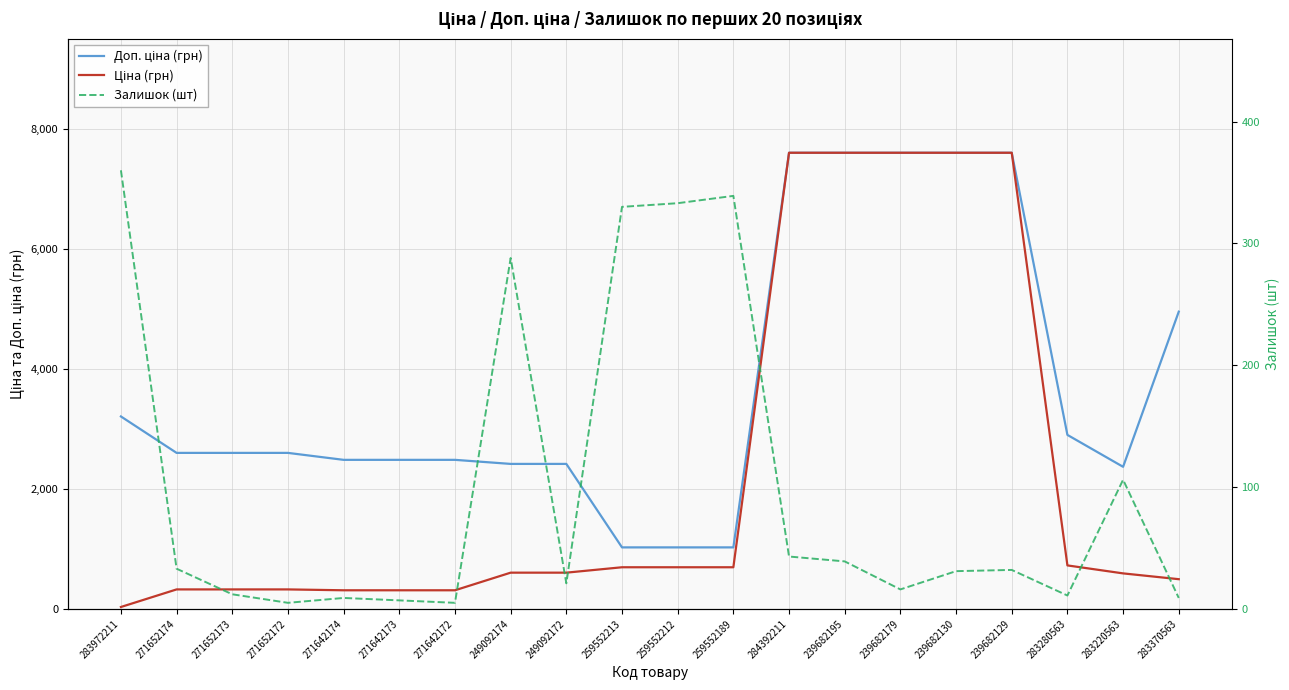

Between 259552189 and 284392211, which series saw the biggest shift?

Ціна (грн)